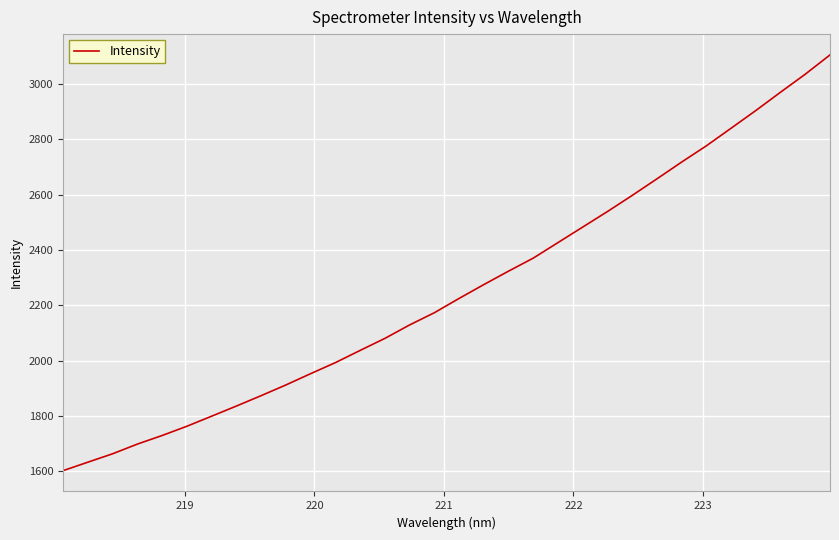

What is the greatest value displayed?

3104.9